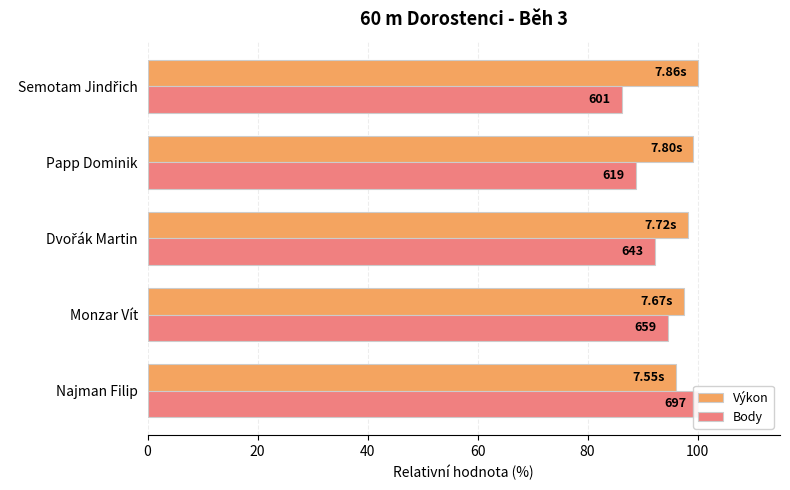

What is the highest value of the Výkon series?

100.0